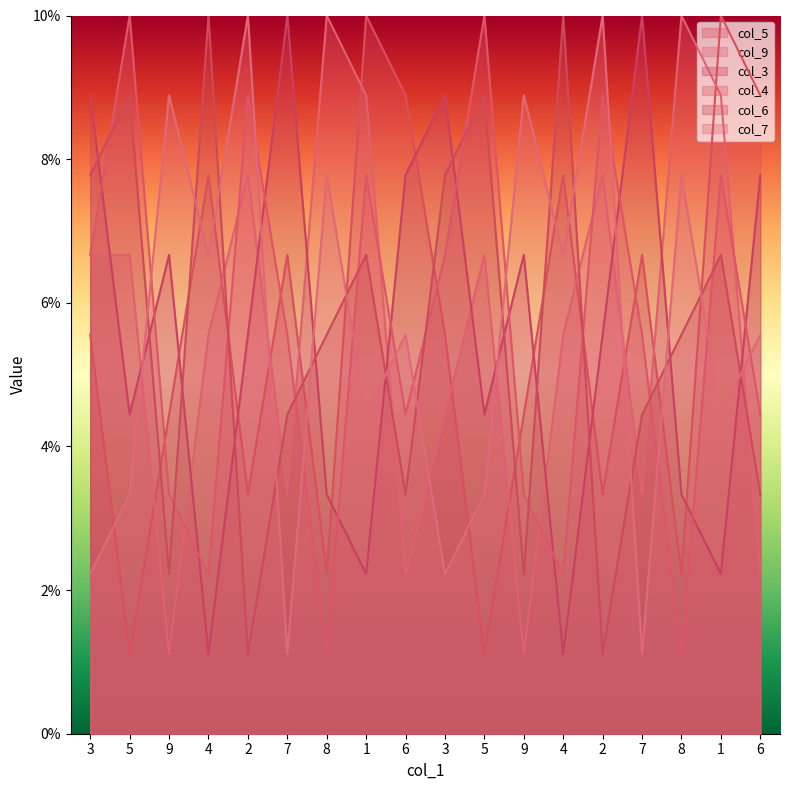

Which category has the highest value in the col_4 series?

5